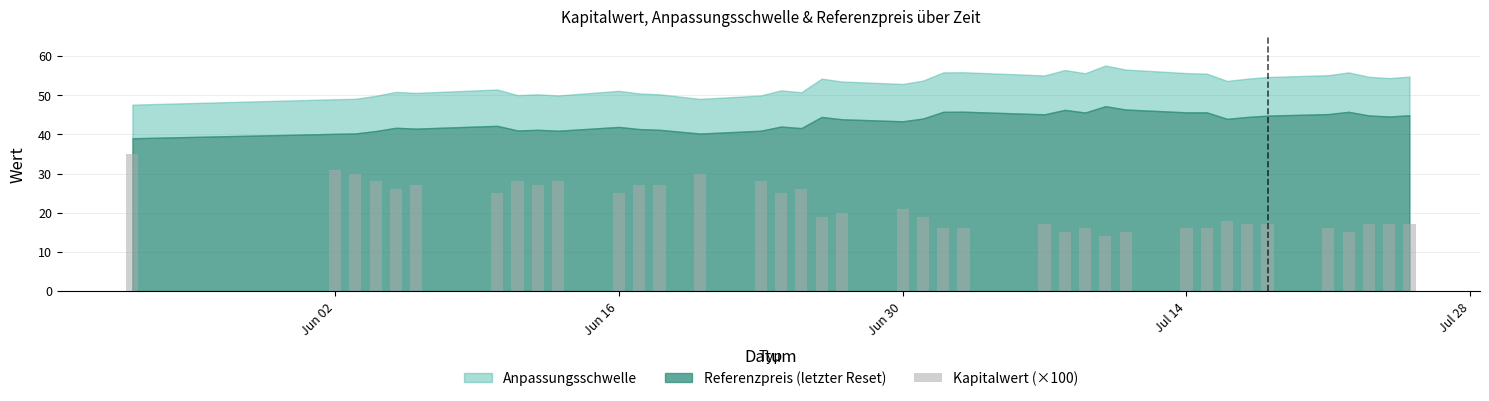

What is the minimum value shown in the chart?

14.0